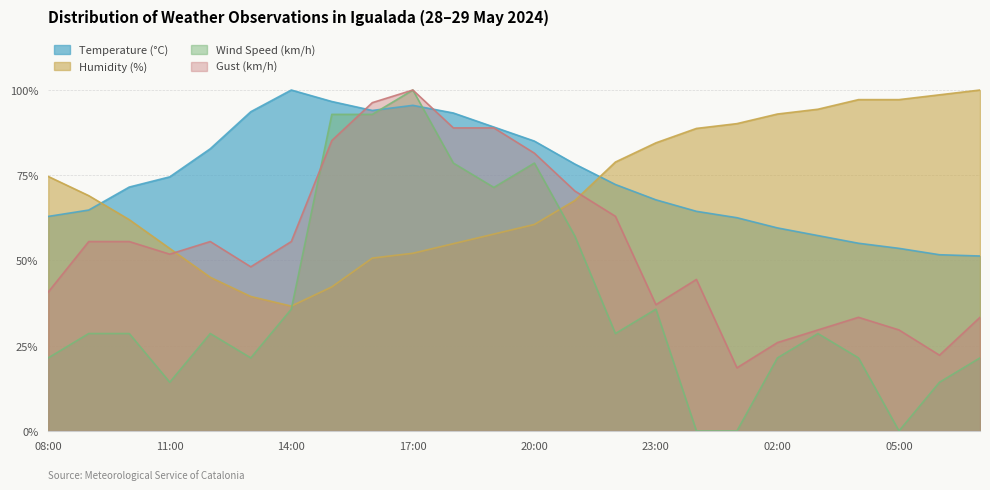

How many lines are shown in the chart?

4